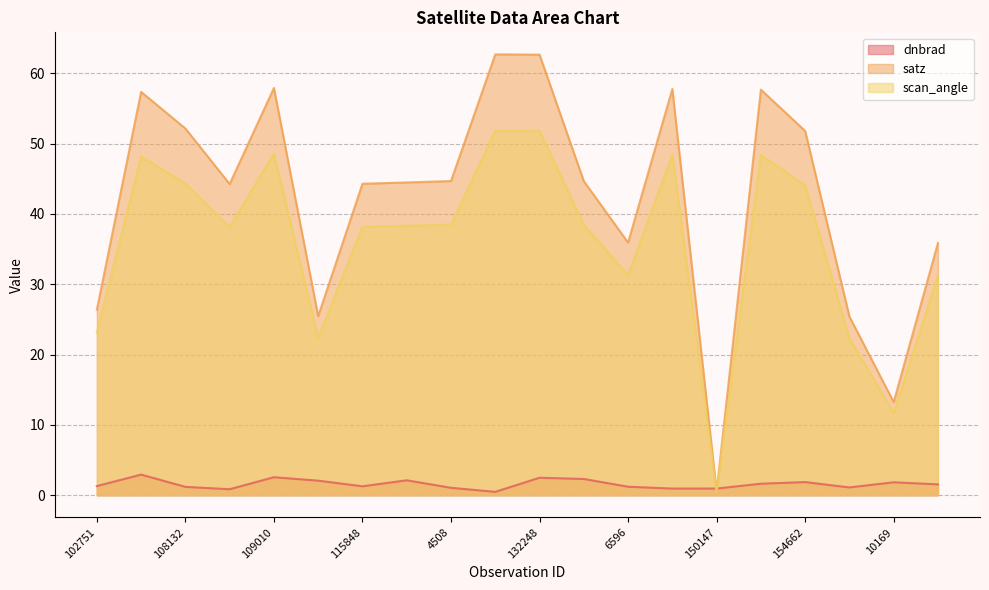

True or false: dnbrad and satz intersect in this chart.

True